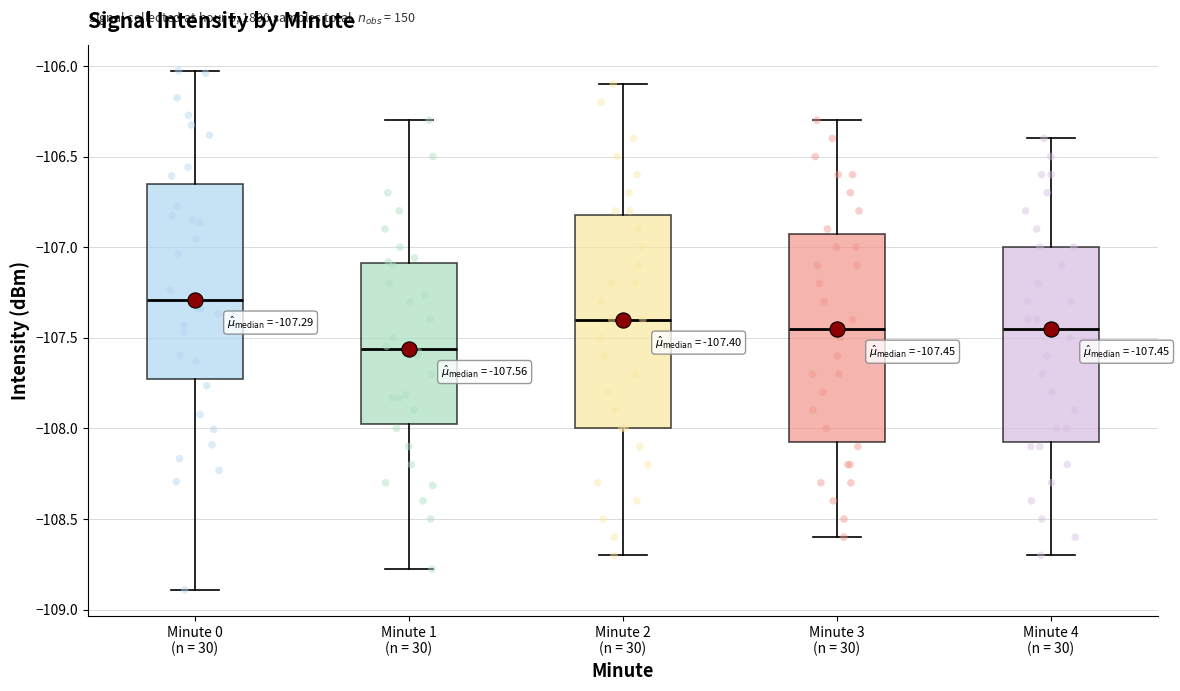

Which box's median line is the lowest?

Minute 1 (n = 30)